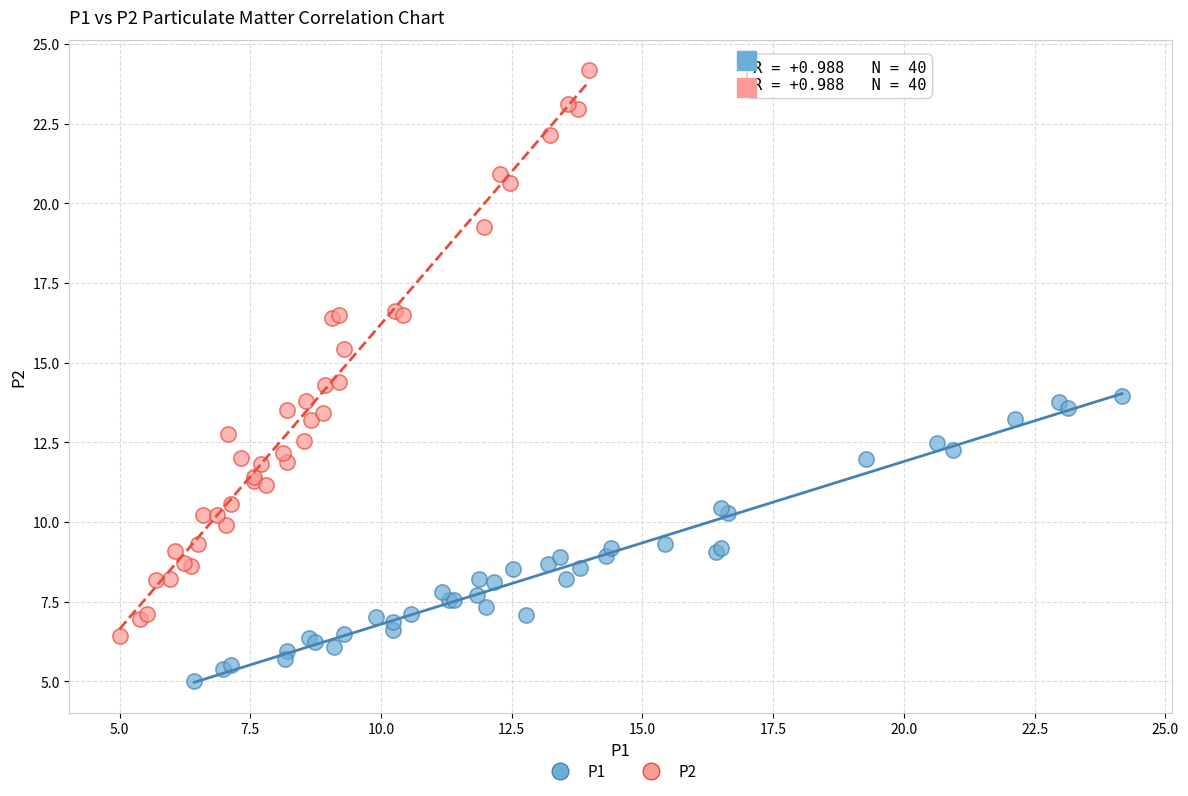

Which series contains the highest Y value?

P2